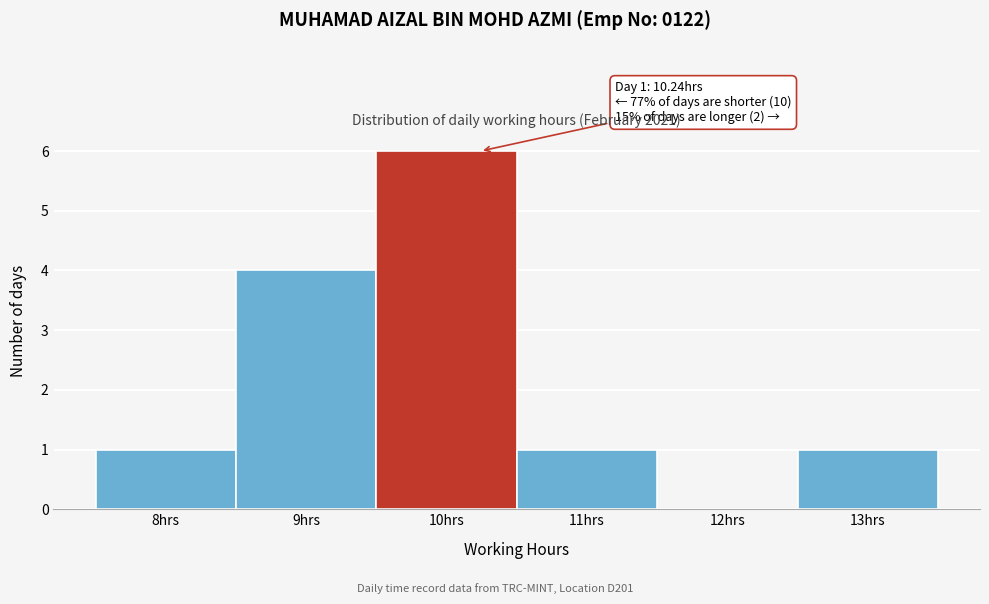

Which range on the x-axis has the tallest bar?

9.5 to 10.5